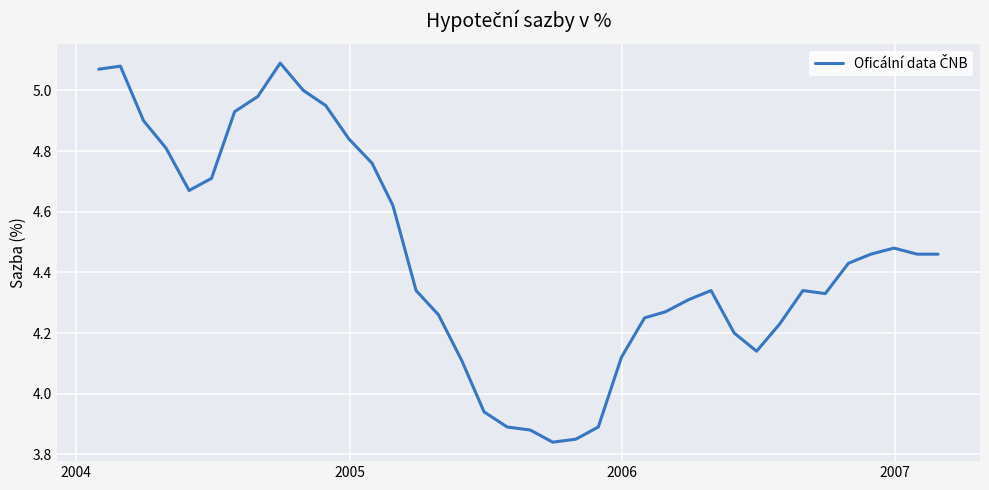

How many lines are shown in the chart?

1